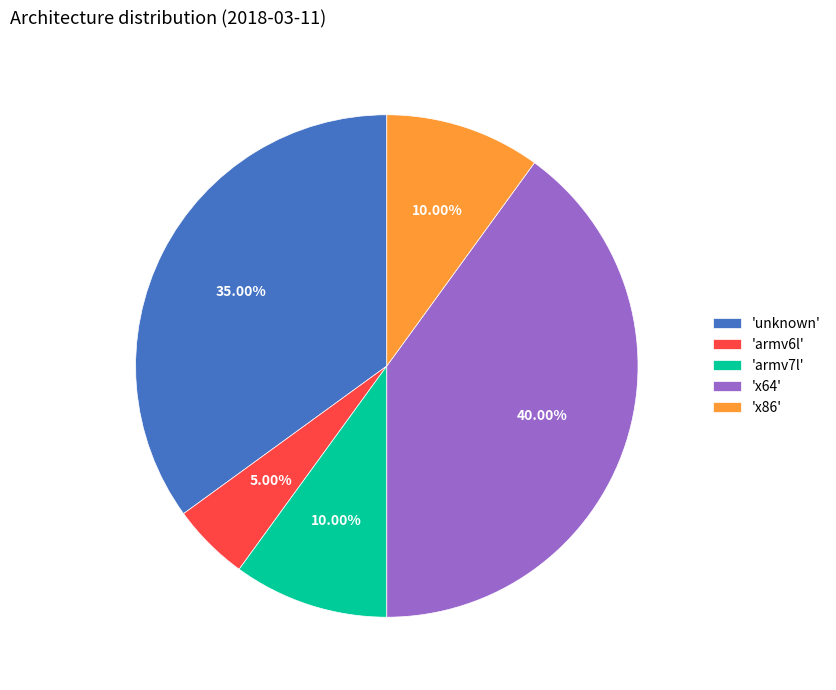

Count the number of slices in the pie.

5